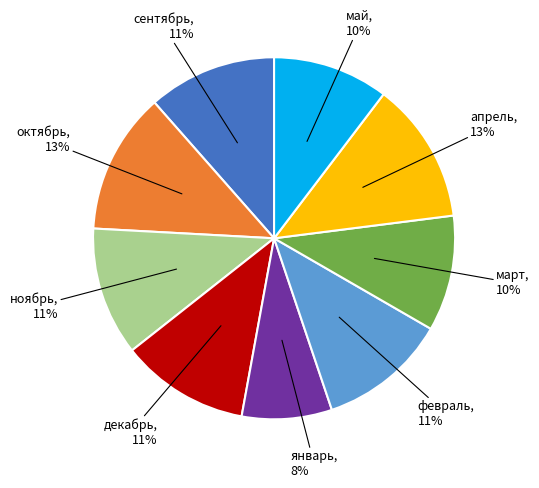

Count the number of slices in the pie.

9